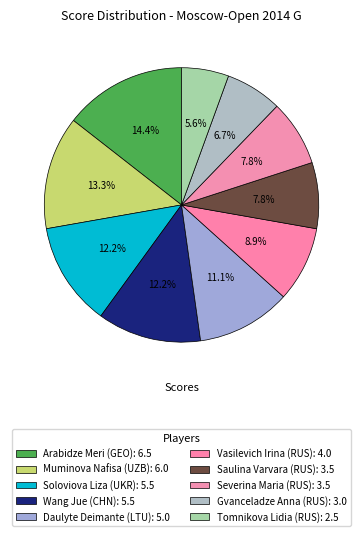

Count the number of slices in the pie.

10